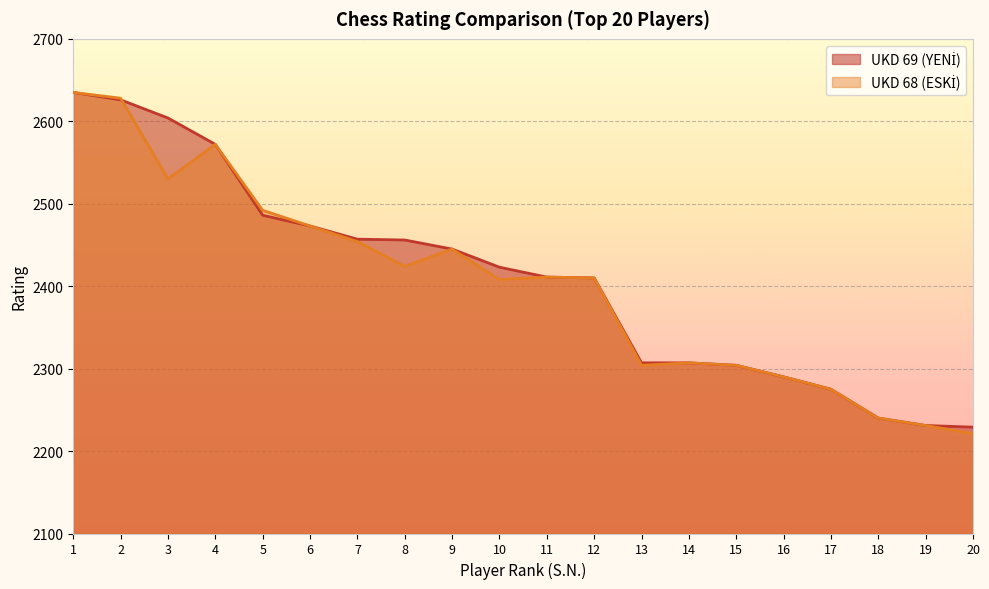

Reading left to right, list all the values displayed in this chart.

UKD 69 (YENİ): 2635	2626	2604	2572	2486	2473	2457	2456	2445	2423	2411	2410	2307	2307	2304	2290	2275	2240	2231	2229
UKD 68 (ESKİ): 2635	2628	2530	2572	2492	2473	2454	2424	2445	2408	2411	2410	2304	2307	2304	2290	2275	2240	2231	2221